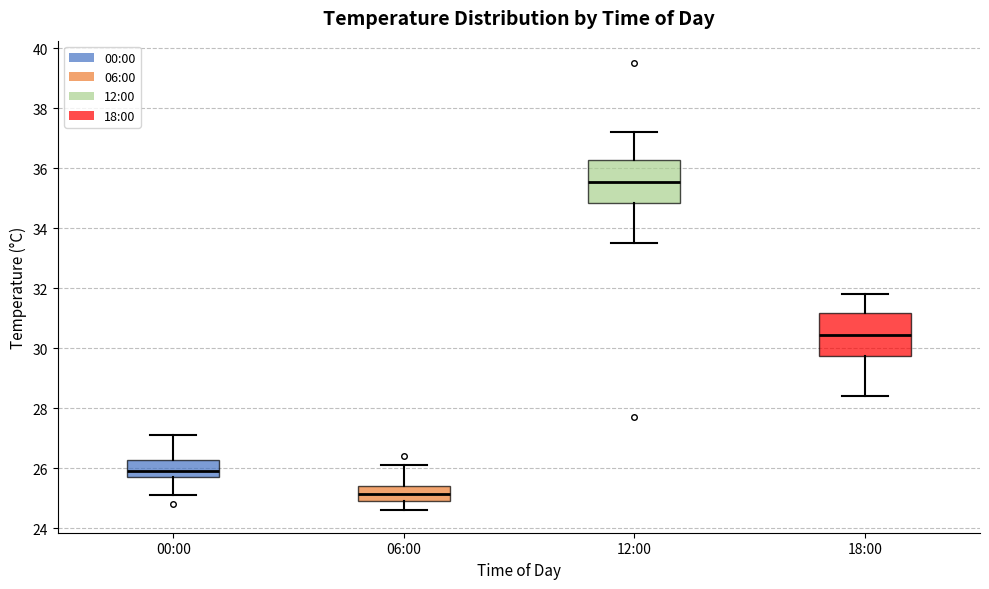

Reading left to right, transcribe this box plot: for each box, give where its median line is, the range the box spans, and where its two whiskers end, as read against the y-axis. The values are not printed on the chart, so give them approximately, as read against the axis.

00:00: median 26.0, box 25.8 to 26.2, whiskers 25.2 to 27.2
06:00: median 25.2, box 25.0 to 25.4, whiskers 24.6 to 26.2
12:00: median 35.6, box 34.8 to 36.2, whiskers 33.6 to 37.2
18:00: median 30.4, box 29.8 to 31.2, whiskers 28.4 to 31.8